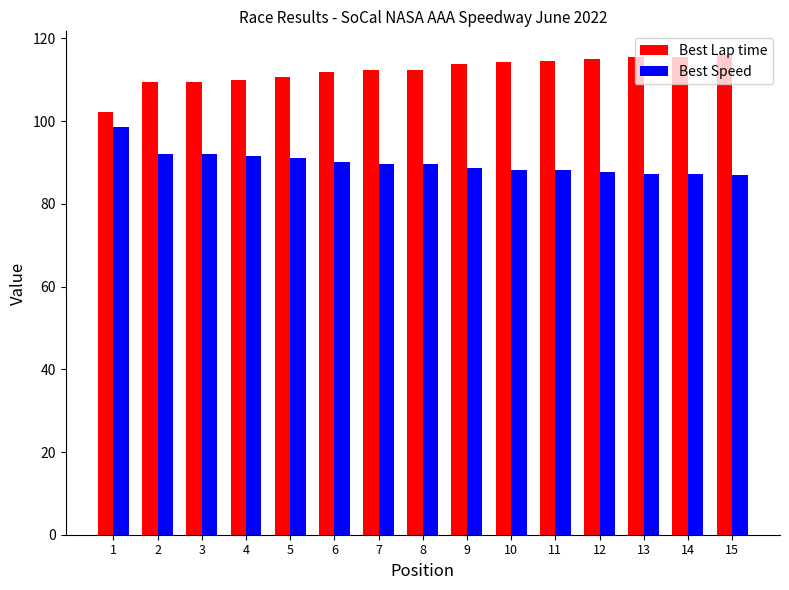

At how many categories does at least one series exceed 97?

15